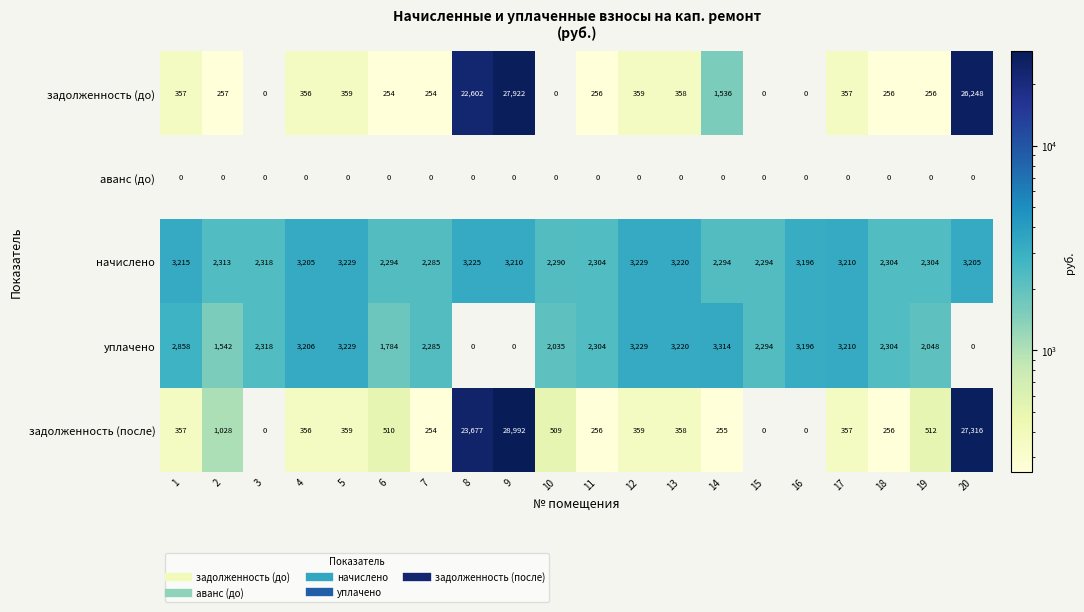

Which series changed the most between 2 and 3?

задолженность (после)